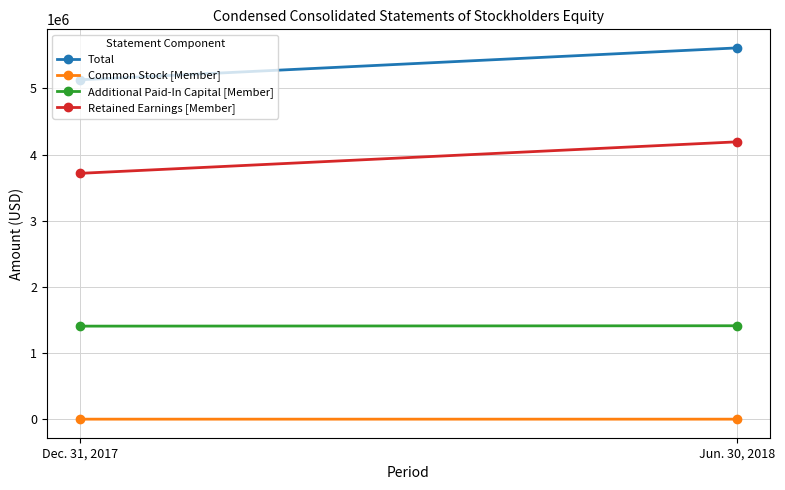

What is the value of the Retained Earnings [Member] point at the 2nd from the left?

4194228